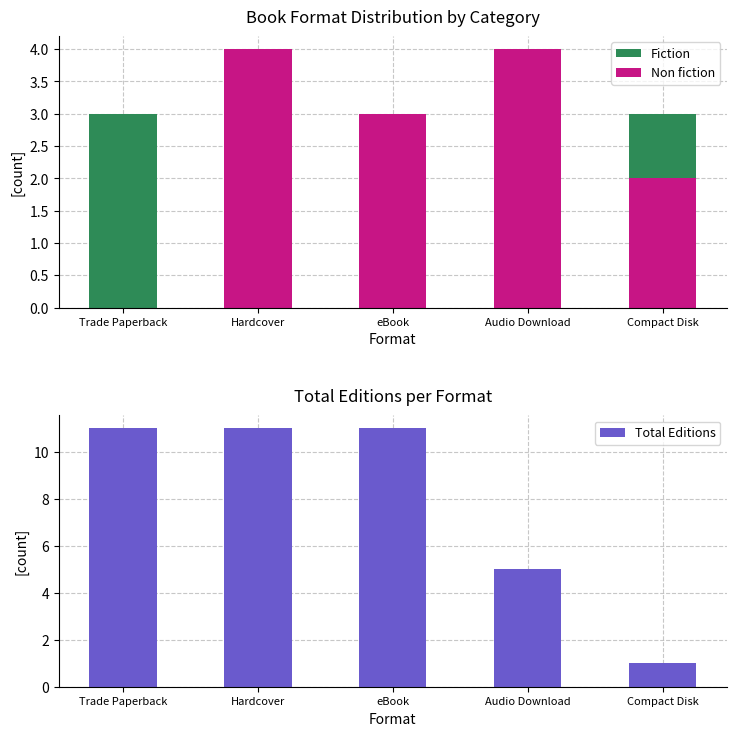

What is the maximum value for Fiction?

3